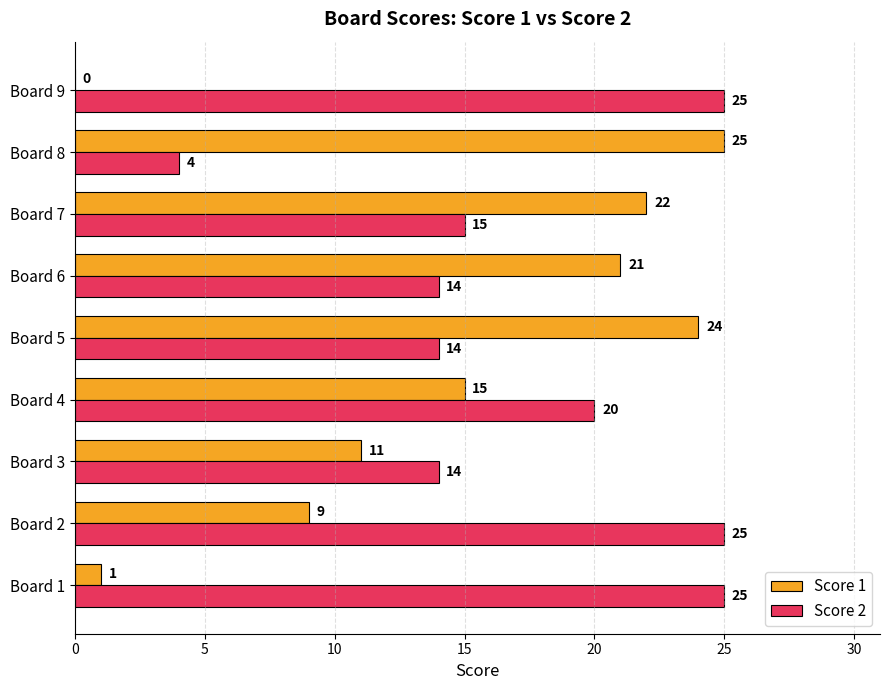

Is the value of Score 1 at Board 3 greater than the value of Score 2 at Board 3?

No